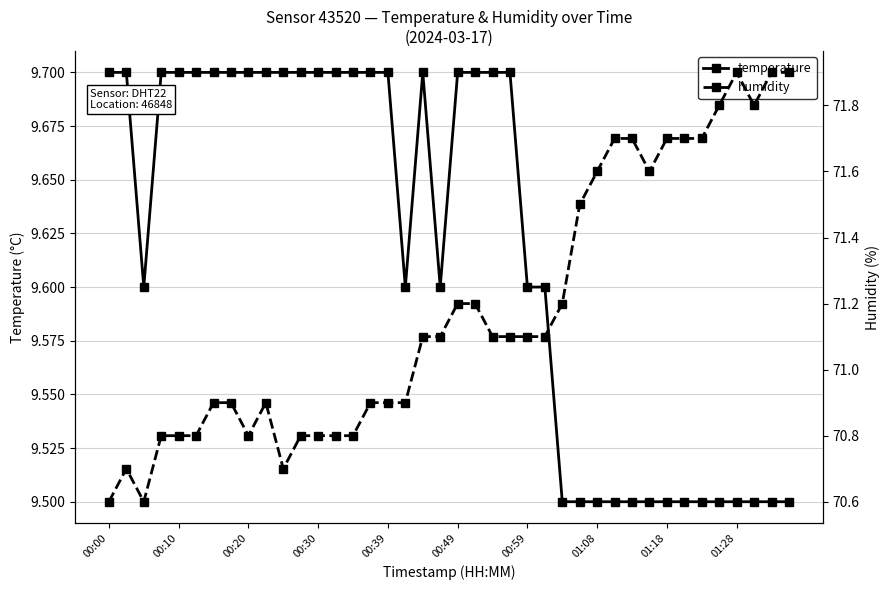

What is the highest value of the temperature series?

9.7